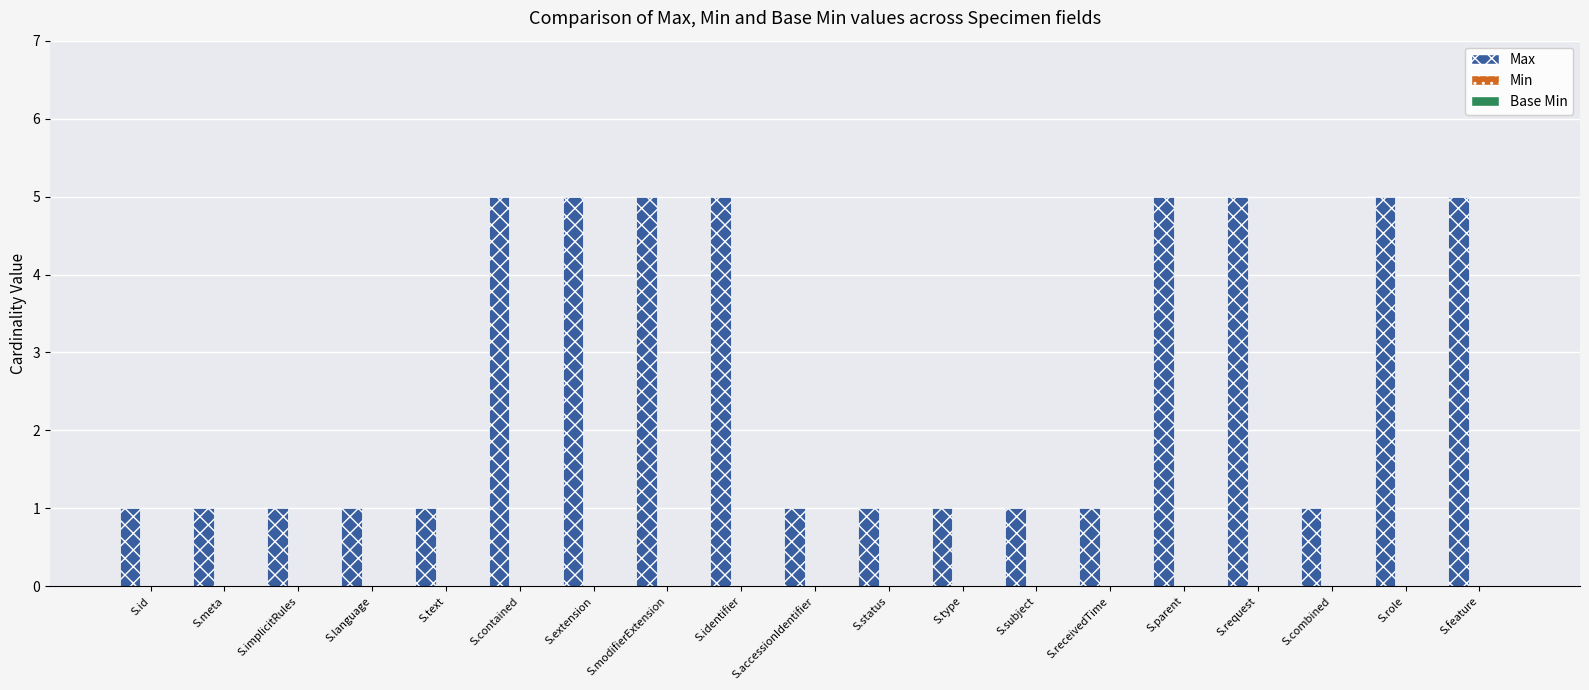

What is the difference between the maximum and minimum values?

4